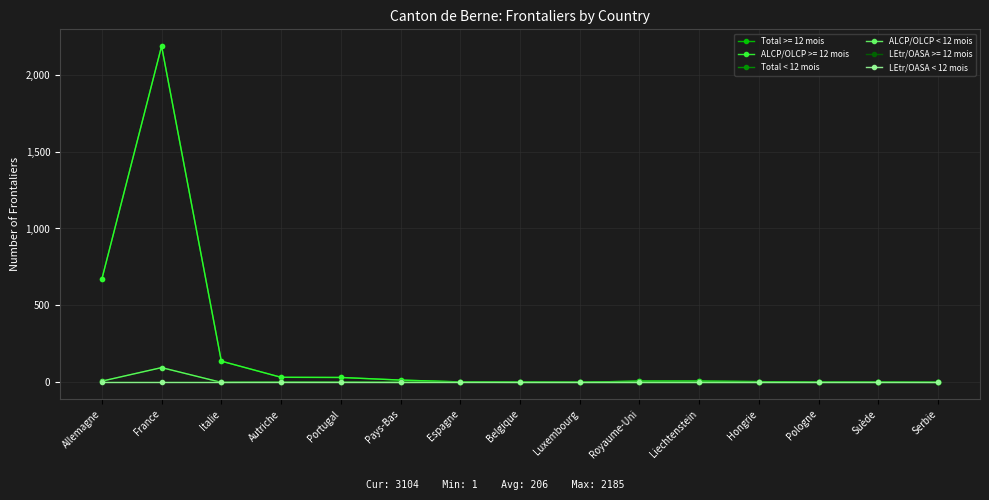

Is the value of LEtr/OASA < 12 mois at Espagne greater than the value of ALCP/OLCP < 12 mois at Royaume-Uni?

No